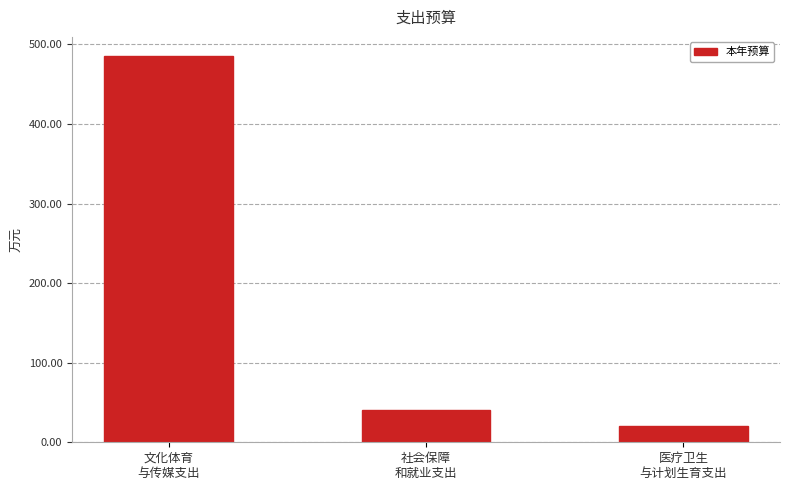

How many data points are less than 40?

1